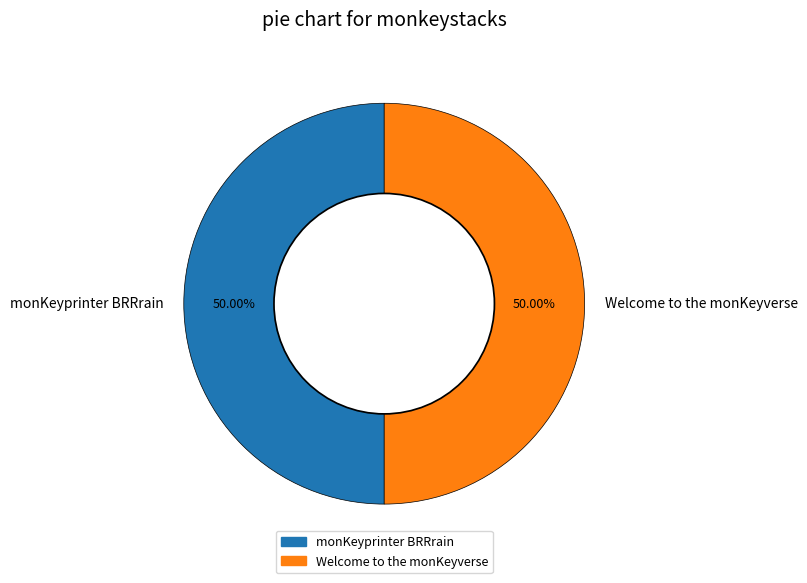

Approximately how many times larger is the value at Welcome to the monKeyverse compared to monKeyprinter BRRrain?

1.0